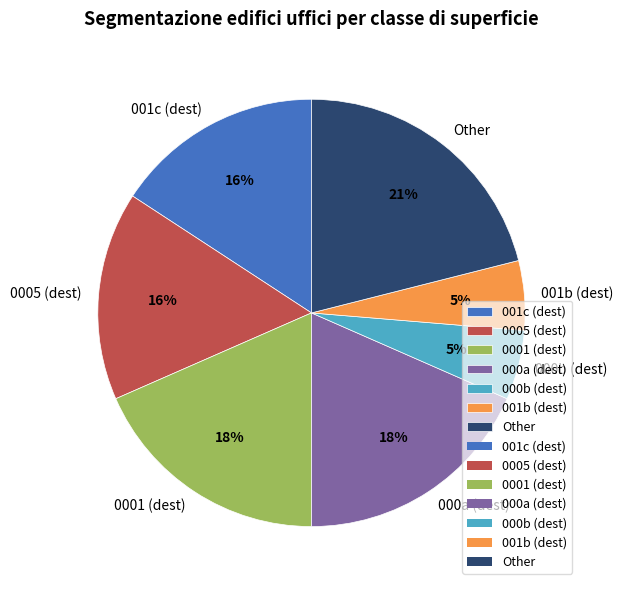

True or false: 000b (dest) accounts for 1% of the total.

False